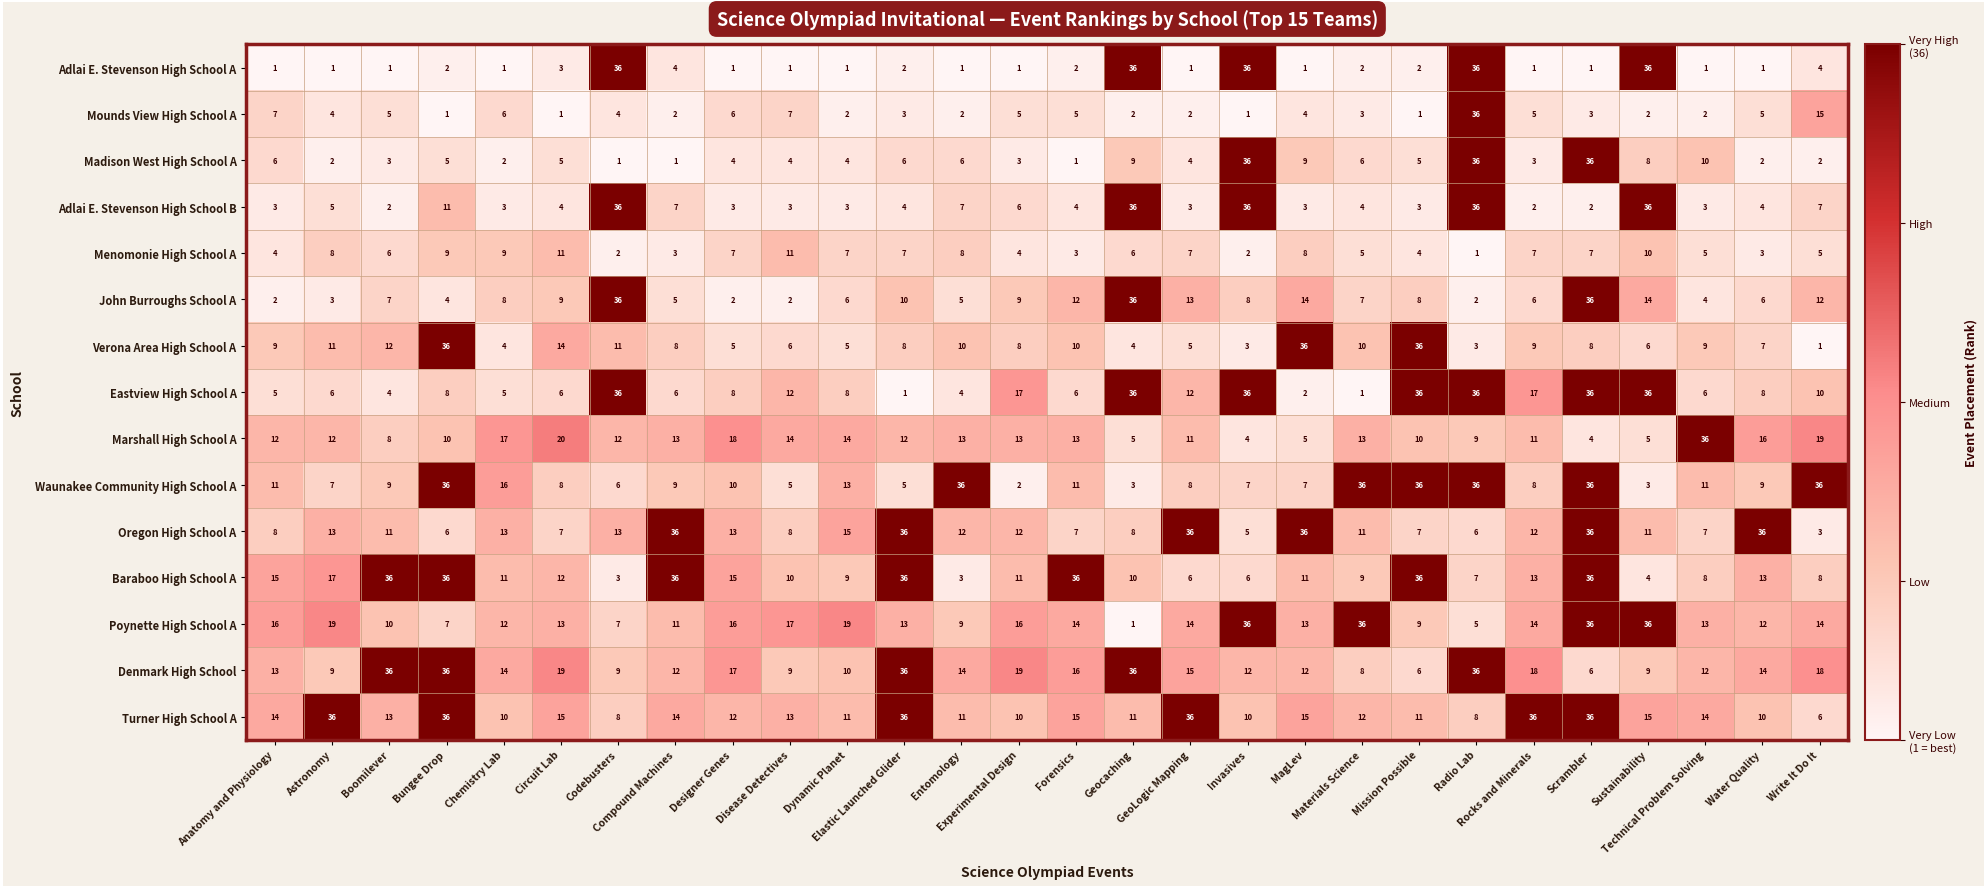

What is the difference between the maximum and minimum values in the Madison West High School A series?

35